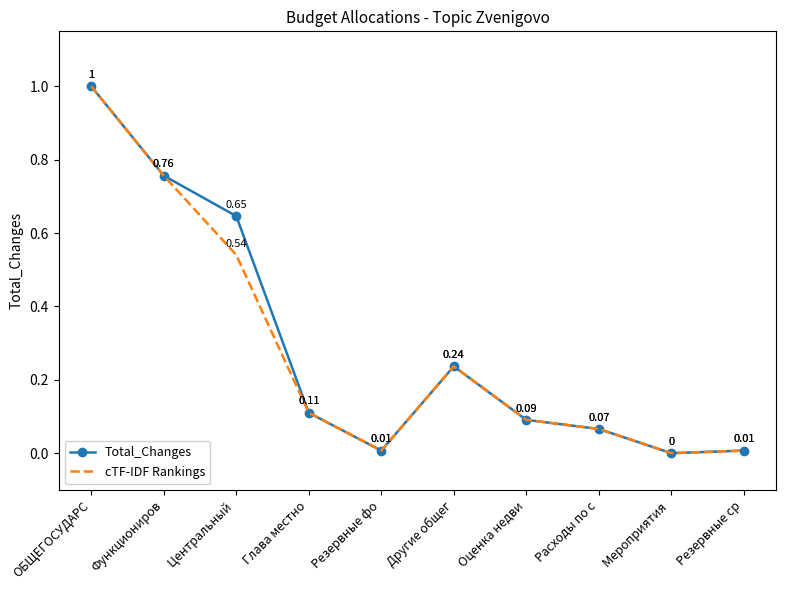

True or false: cTF-IDF Rankings has more than 2 points higher than both neighbors.

False